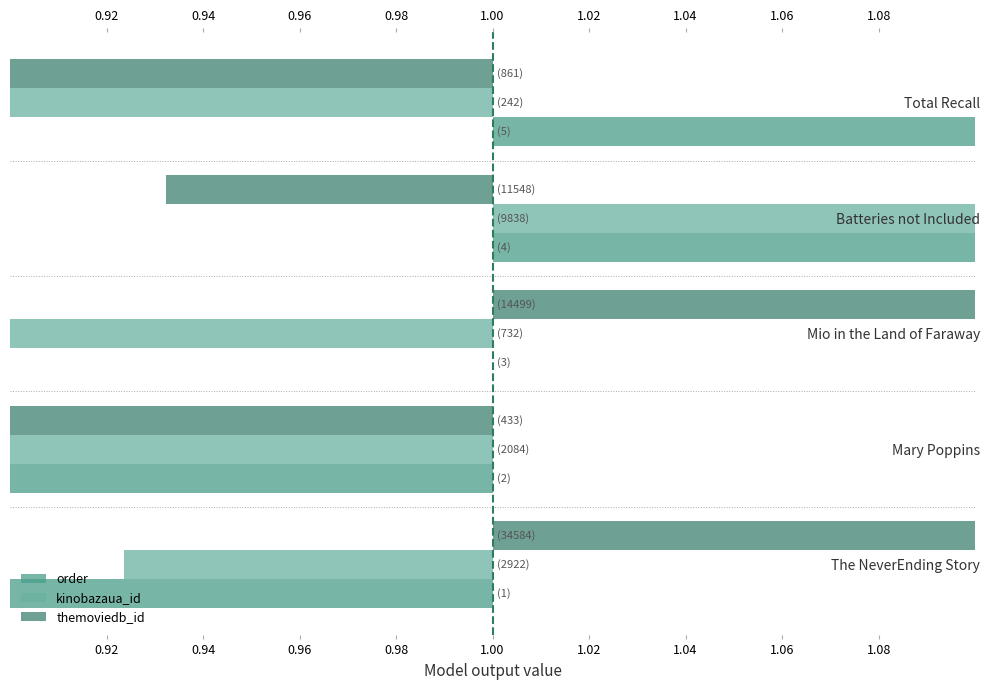

How many bars are there in each group?

3